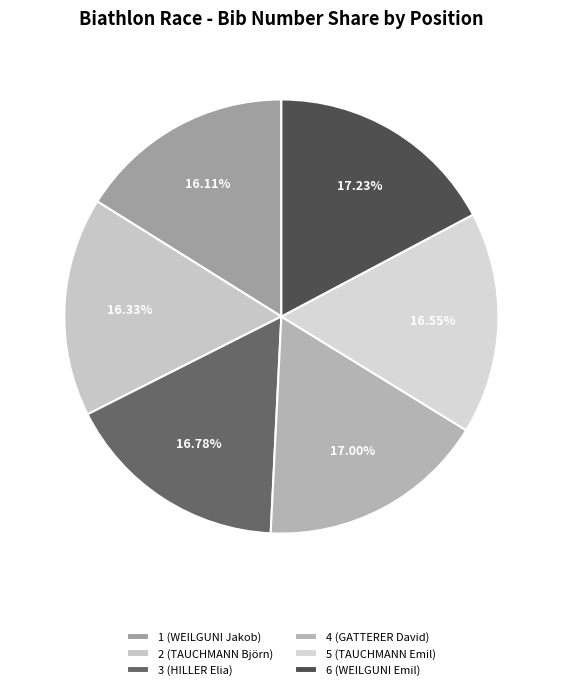

To the nearest percent, what percentage of the pie is 5 (TAUCHMANN Emil)?

17%